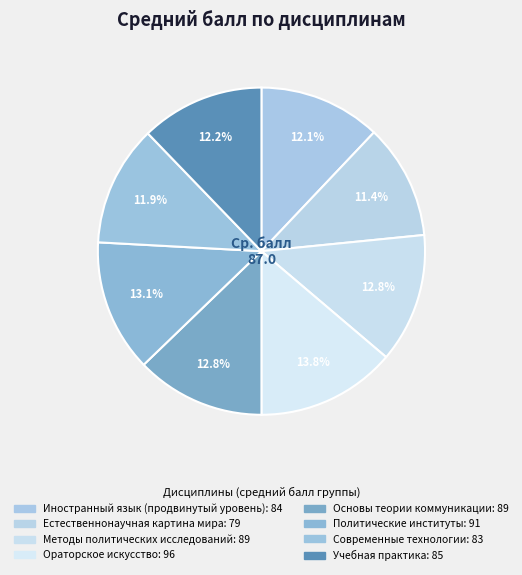

Count the number of slices in the pie.

8